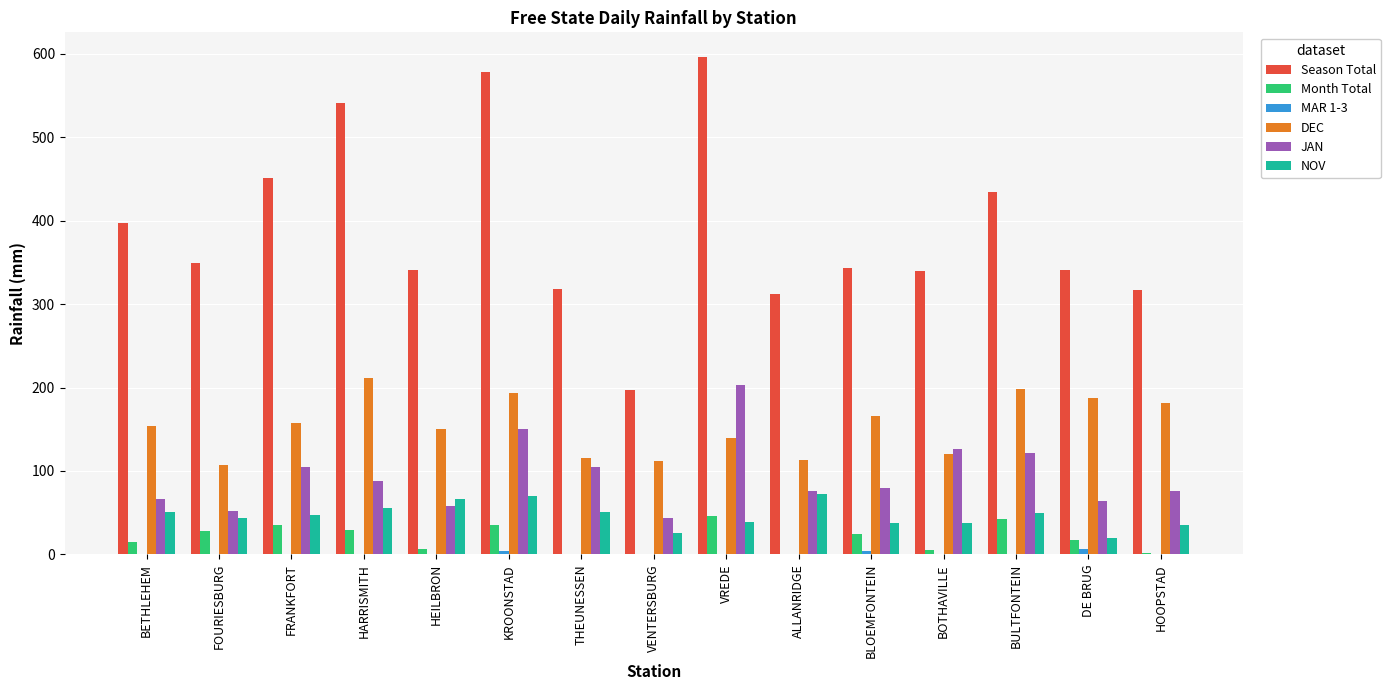

What is the sum of the NOV values at BULTFONTEIN and HARRISMITH?

104.0